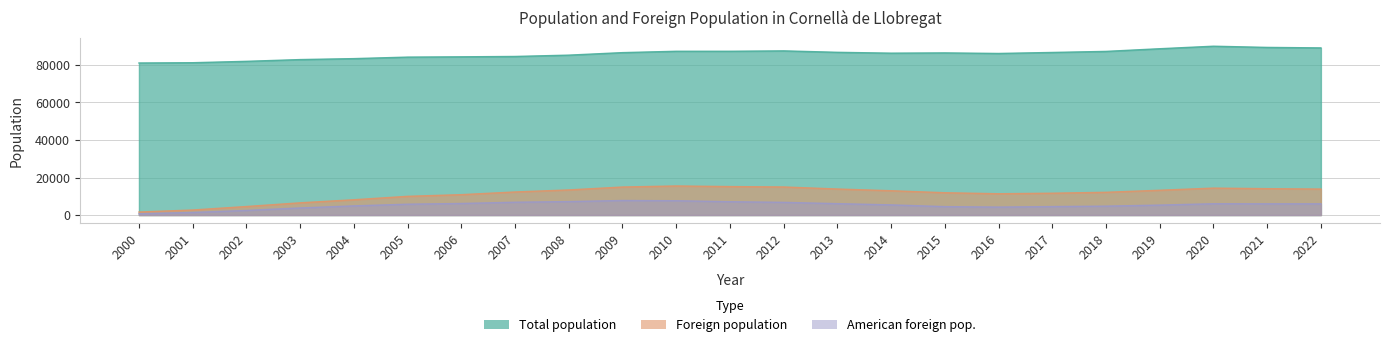

Reading right to left, transcribe all the data shown in this chart.

Total population: 2022=89039	2021=89300	2020=89936	2019=88592	2018=87173	2017=86610	2016=86072	2015=86376	2014=86234	2013=86687	2012=87458	2011=87243	2010=87240	2009=86519	2008=85180	2007=84477	2006=84289	2005=84131	2004=83327	2003=82817	2002=81881	2001=81145	2000=80998
Foreign population: 2022=13847	2021=14055	2020=14356	2019=13212	2018=12127	2017=11635	2016=11348	2015=11893	2014=12959	2013=13870	2012=14961	2011=15171	2010=15498	2009=14929	2008=13383	2007=12297	2006=10867	2005=9978	2004=8151	2003=6525	2002=4547	2001=2694	2000=1613
American foreign pop.: 2022=5984	2021=5983	2020=6025	2019=5312	2018=4752	2017=4518	2016=4251	2015=4491	2014=5424	2013=6071	2012=6766	2011=7108	2010=7633	2009=7757	2008=7178	2007=6834	2006=6169	2005=5782	2004=4888	2003=3783	2002=2469	2001=1373	2000=701